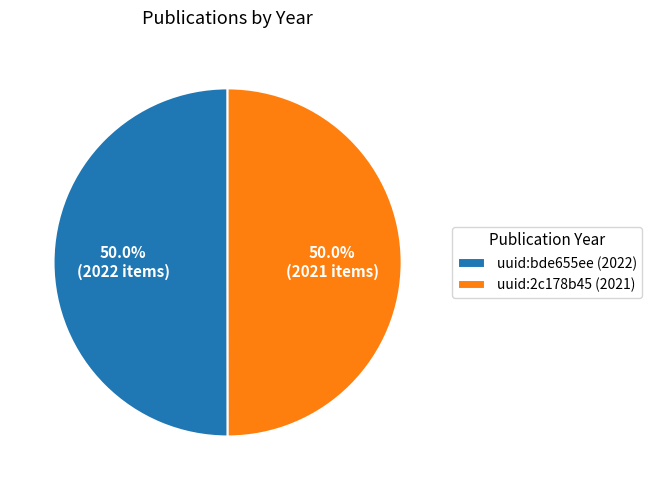

True or false: uuid:bde655ee (2022) accounts for 50% of the total.

True